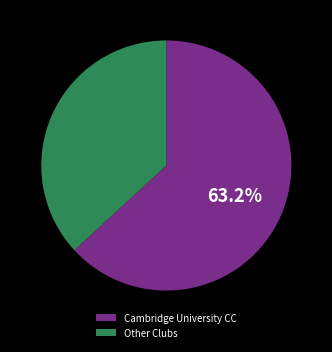

Rank the categories by value from lowest to highest.

Other Clubs, Cambridge University CC